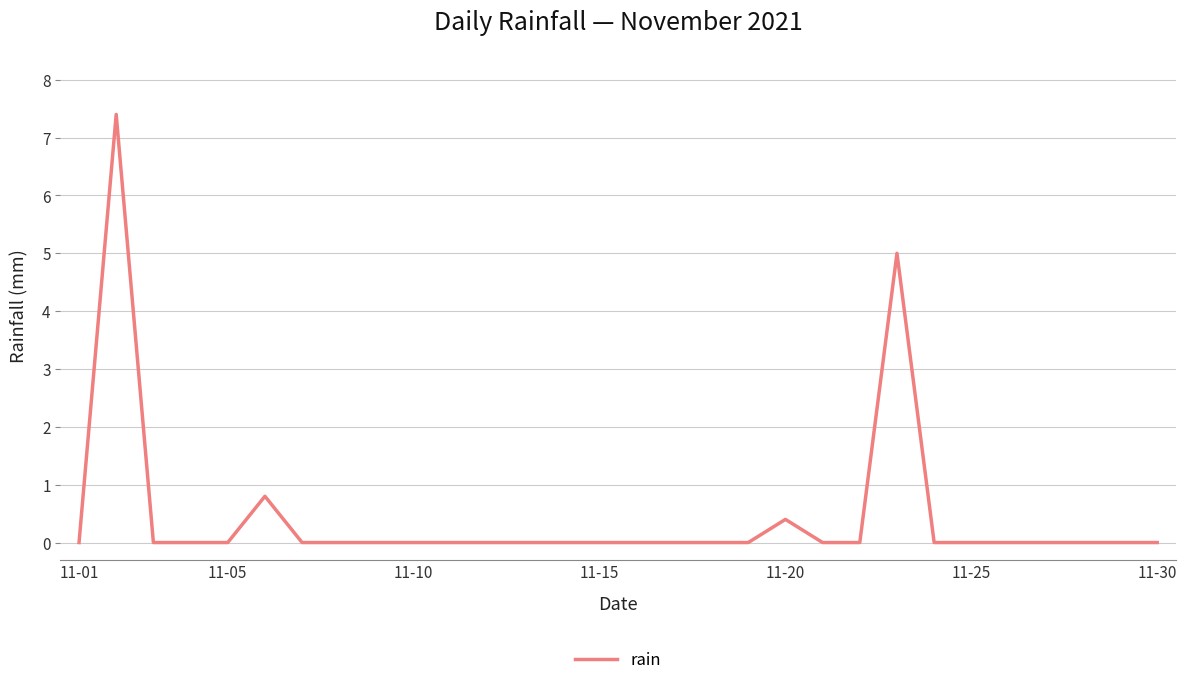

What is the greatest value displayed?

7.4